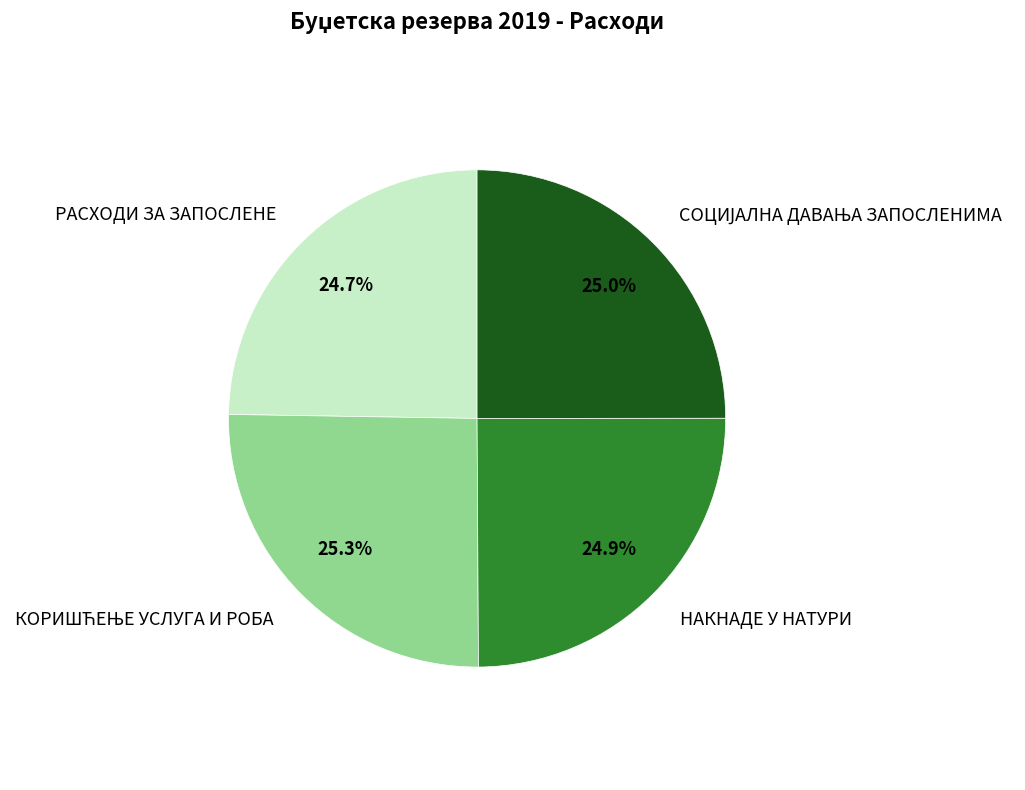

What is the ratio of the value at НАКНАДЕ У НАТУРИ to the value at РАСХОДИ ЗА ЗАПОСЛЕНЕ?

1.0